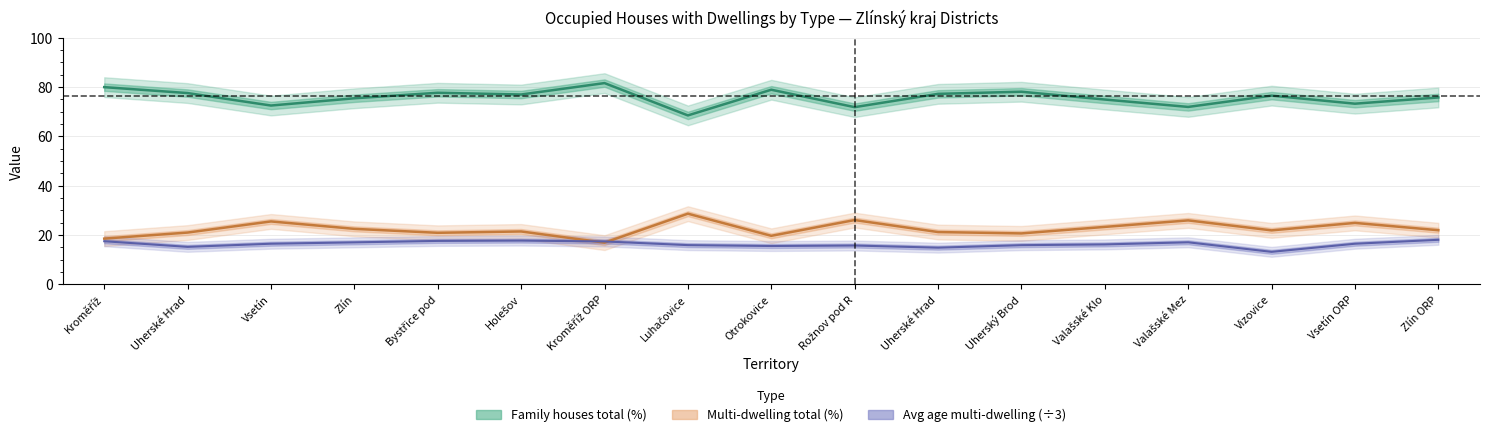

Between Holešov and Kroměříž ORP, which is larger?

Kroměříž ORP